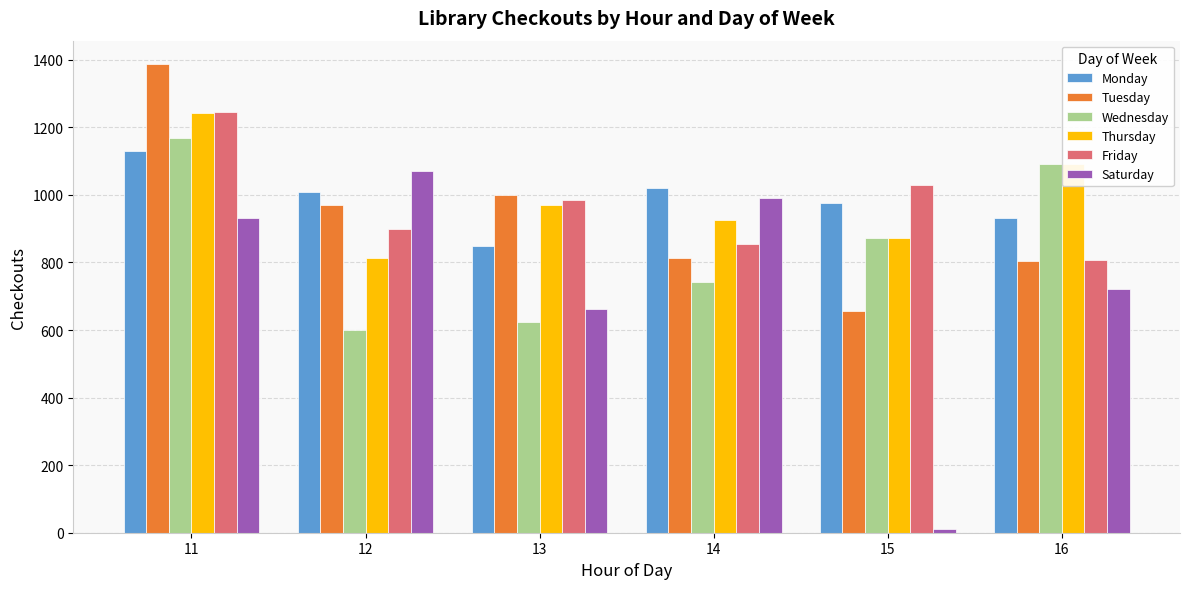

At which label is Thursday closest to 1028?

13